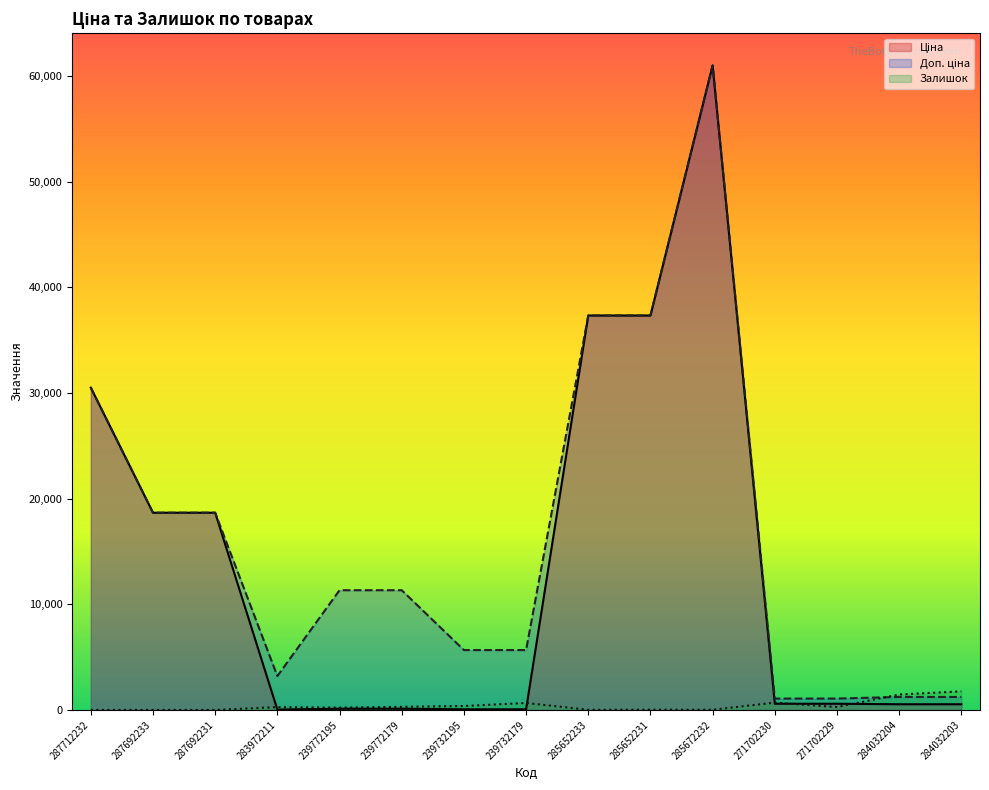

True or false: Доп. ціна and Залишок cross at least once.

True